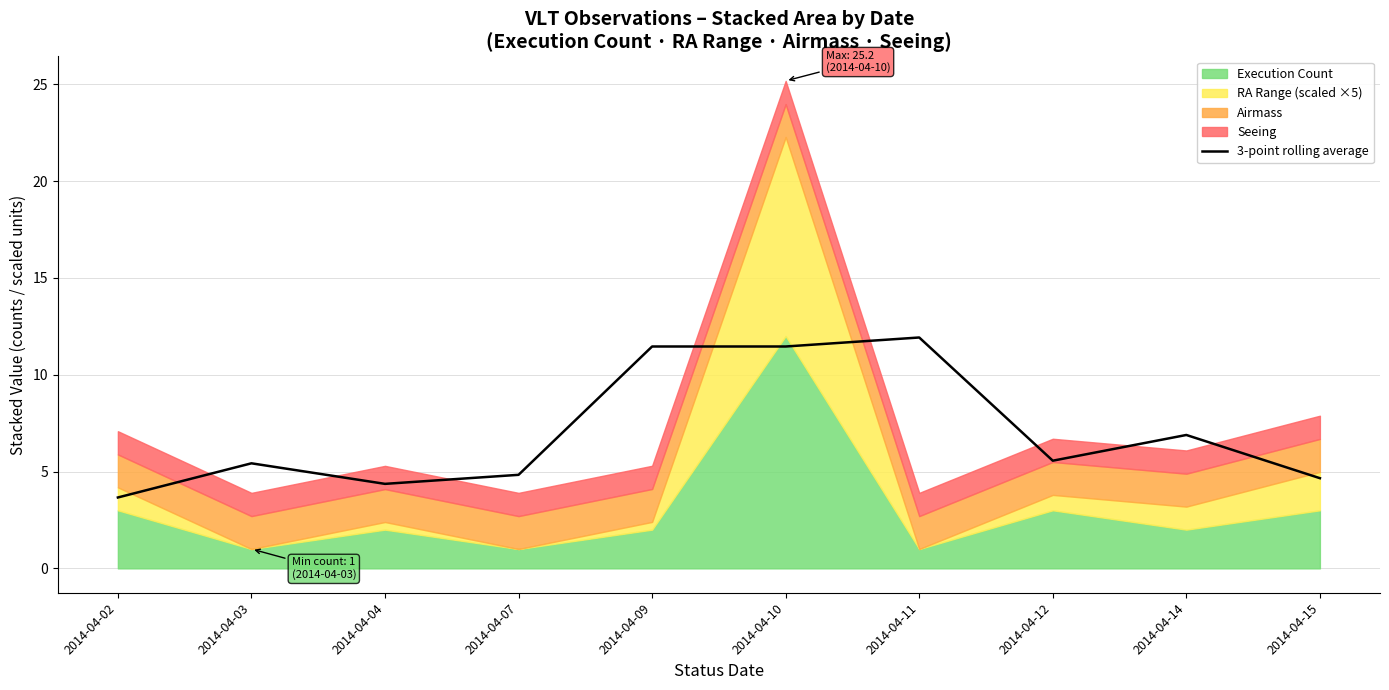

What is the lowest value of the 3-point rolling average series?

3.7